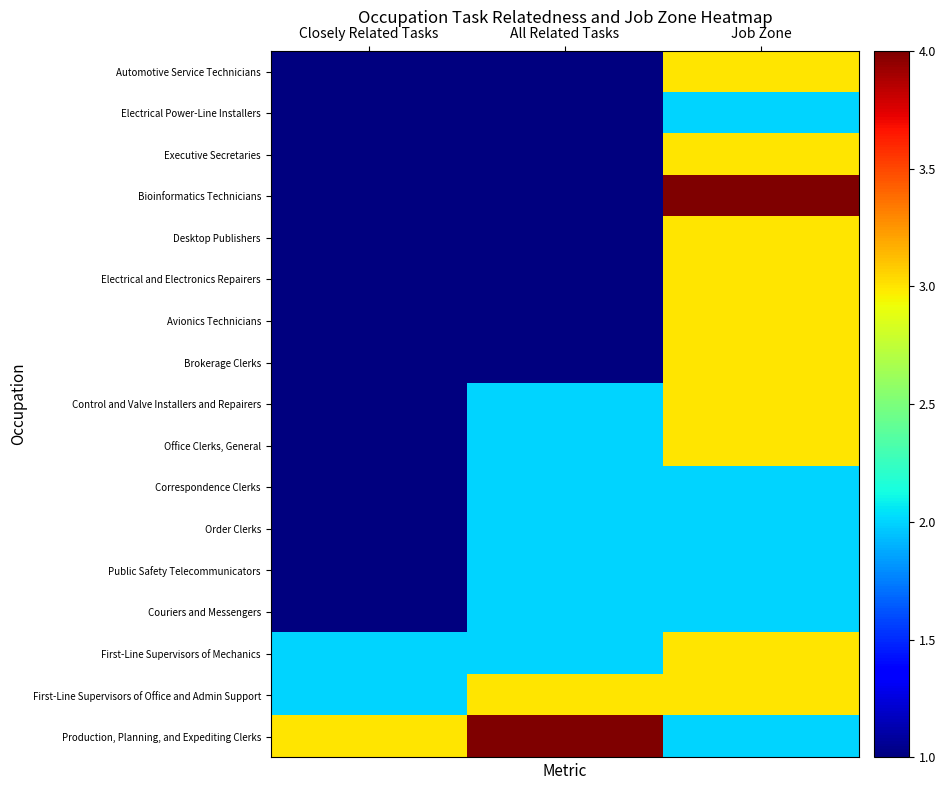

What is the difference between the highest and lowest values at Job Zone?

2